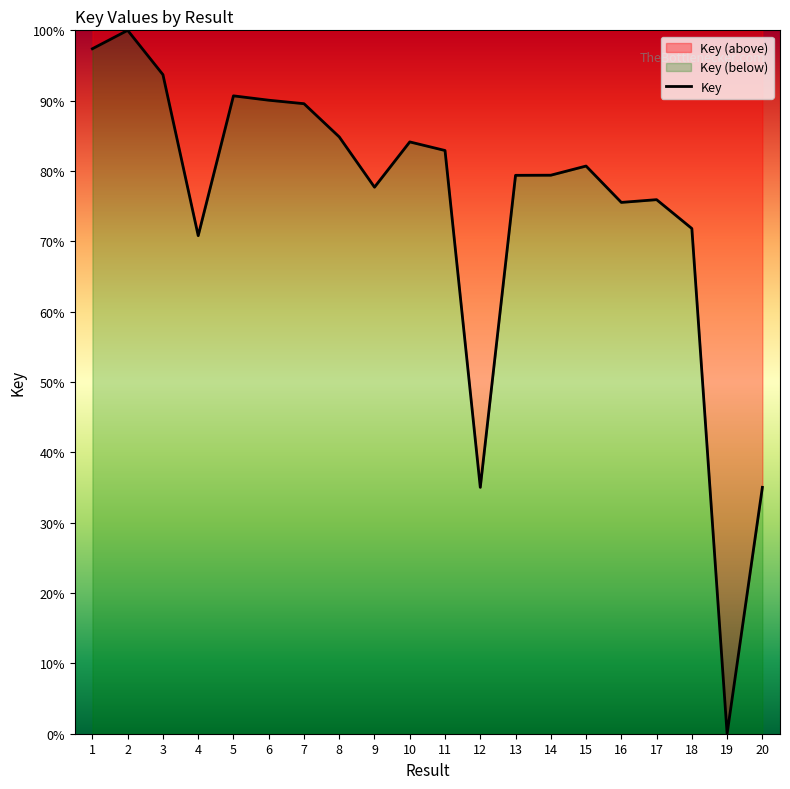

Which has a higher value, 1 or 9?

1